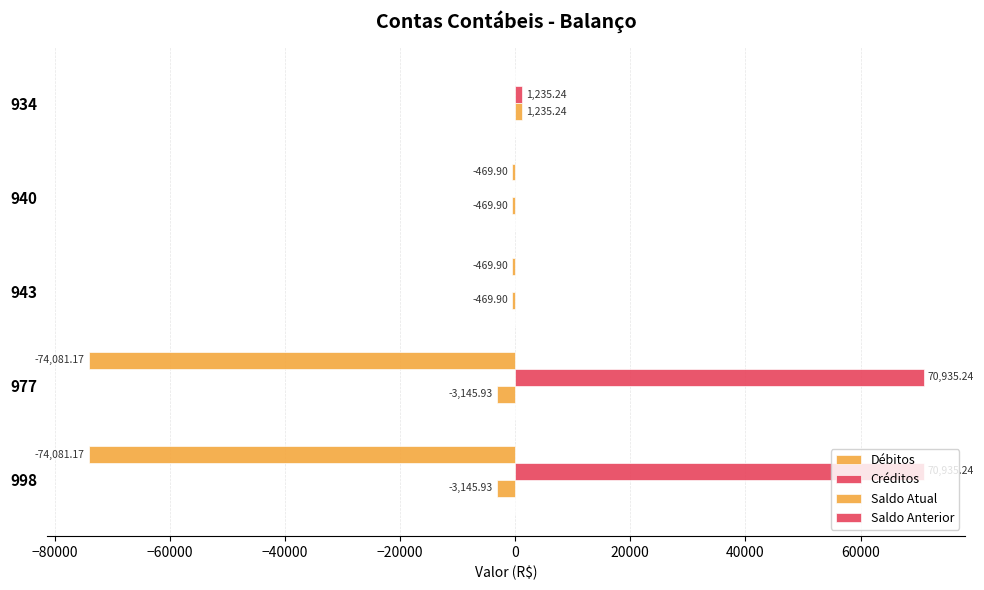

What is the average value of the Débitos series?

-29820.4